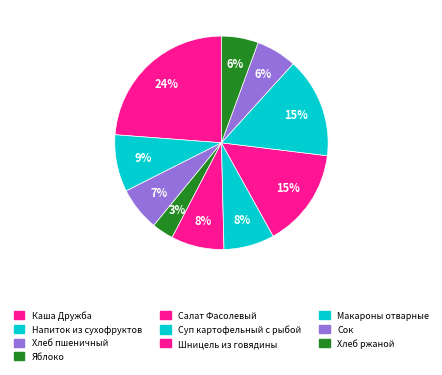

Count the number of slices in the pie.

10